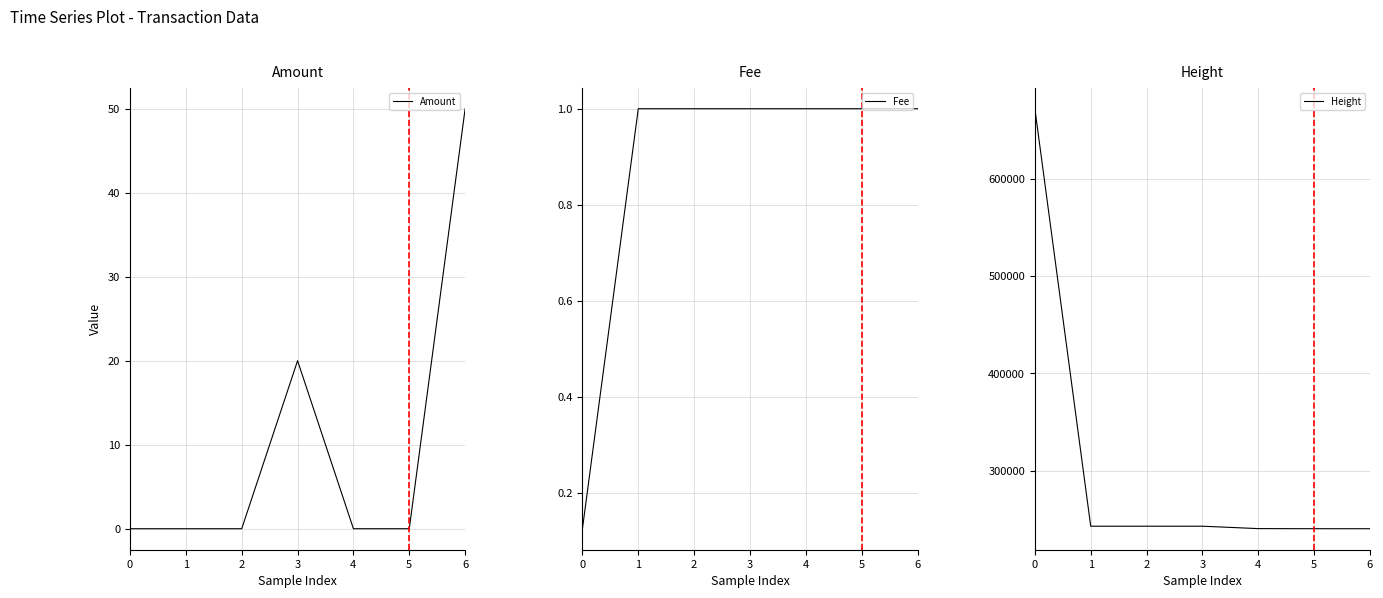

List the series in order of their peak value, lowest first.

Fee, Amount, Height